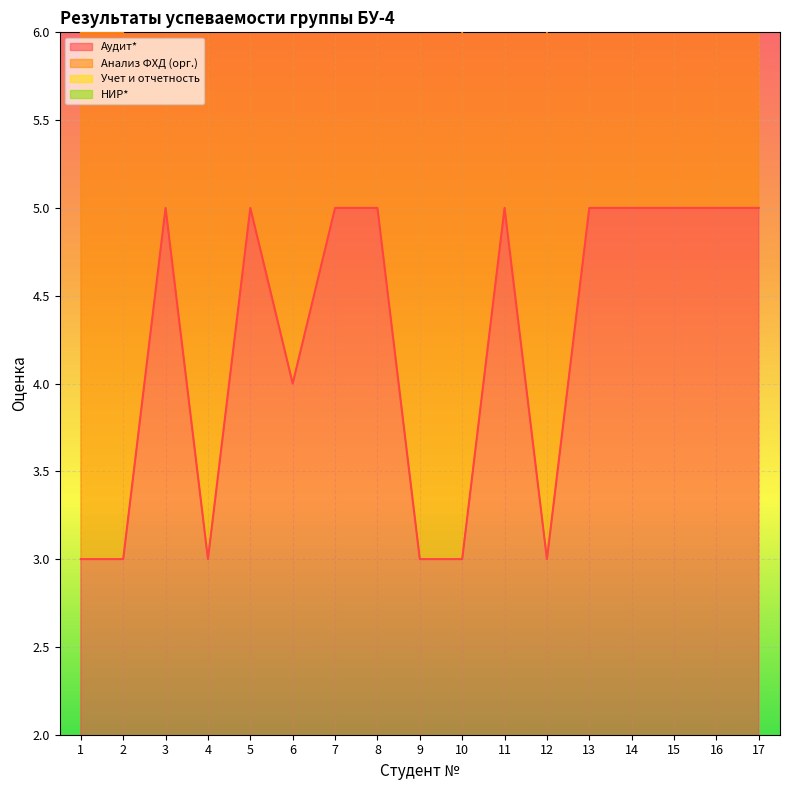

Which series has the largest total across all categories?

Анализ ФХД (орг.)